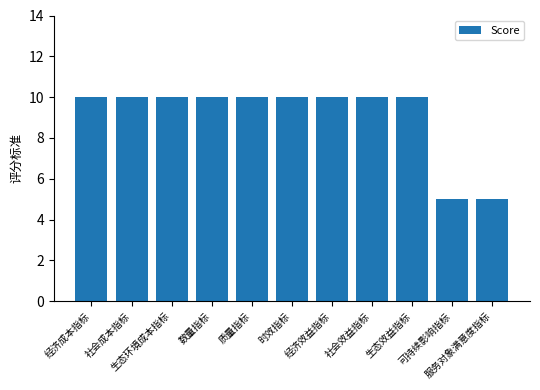

Reading left to right, list all the values displayed in this chart.

经济成本指标=10	社会成本指标=10	生态环境成本指标=10	数量指标=10	质量指标=10	时效指标=10	经济效益指标=10	社会效益指标=10	生态效益指标=10	可持续影响指标=5	服务对象满意度指标=5